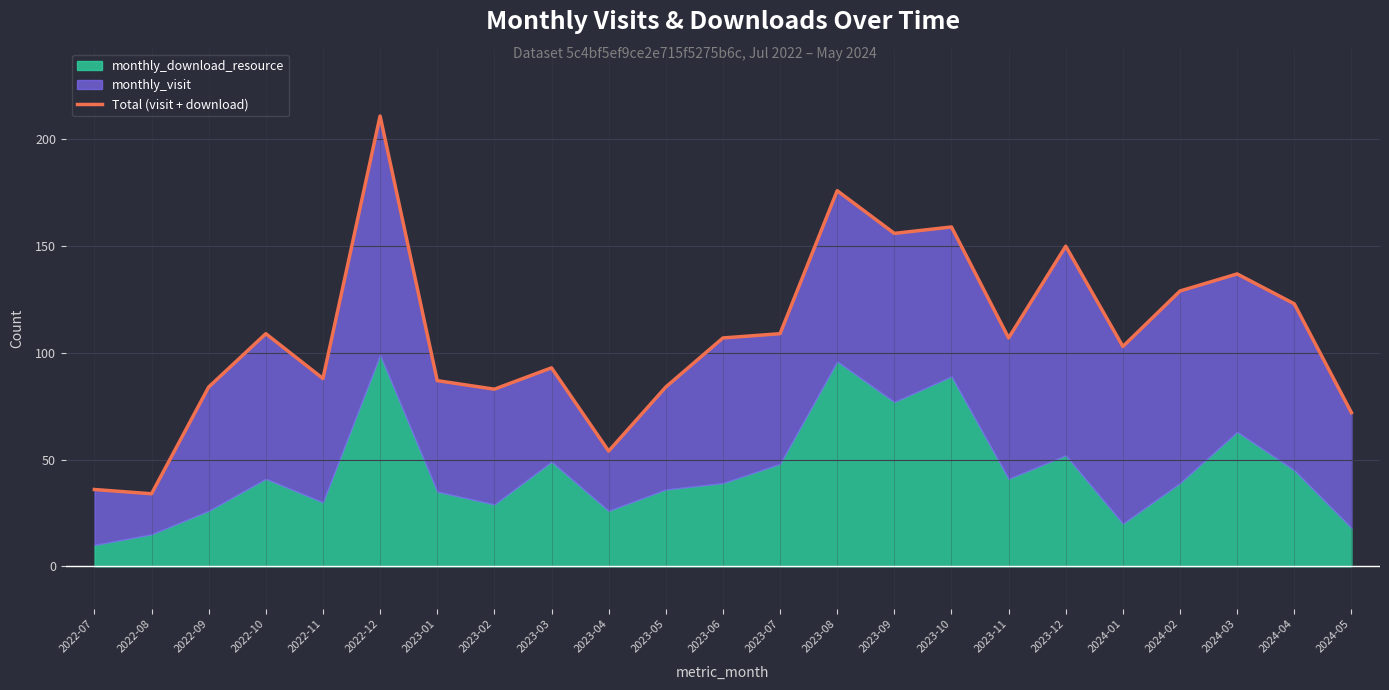

What is the difference between the values at 2024-05 and 2023-01?

15